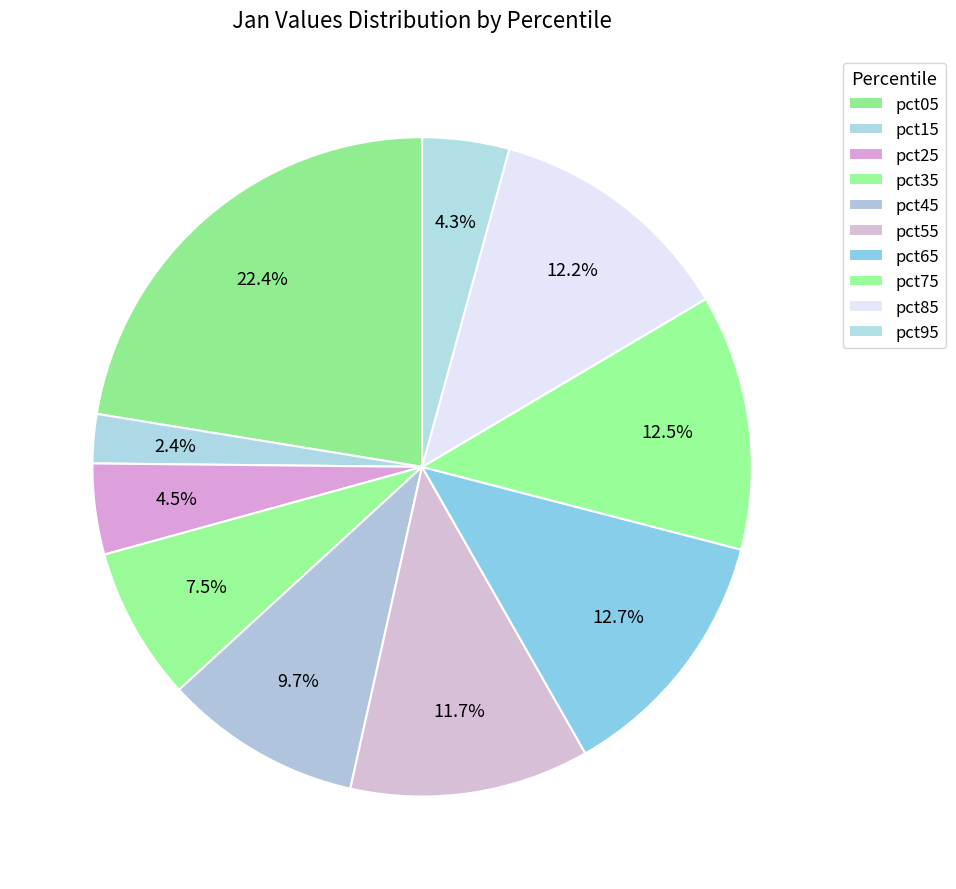

Is pct95 the majority of the pie?

No